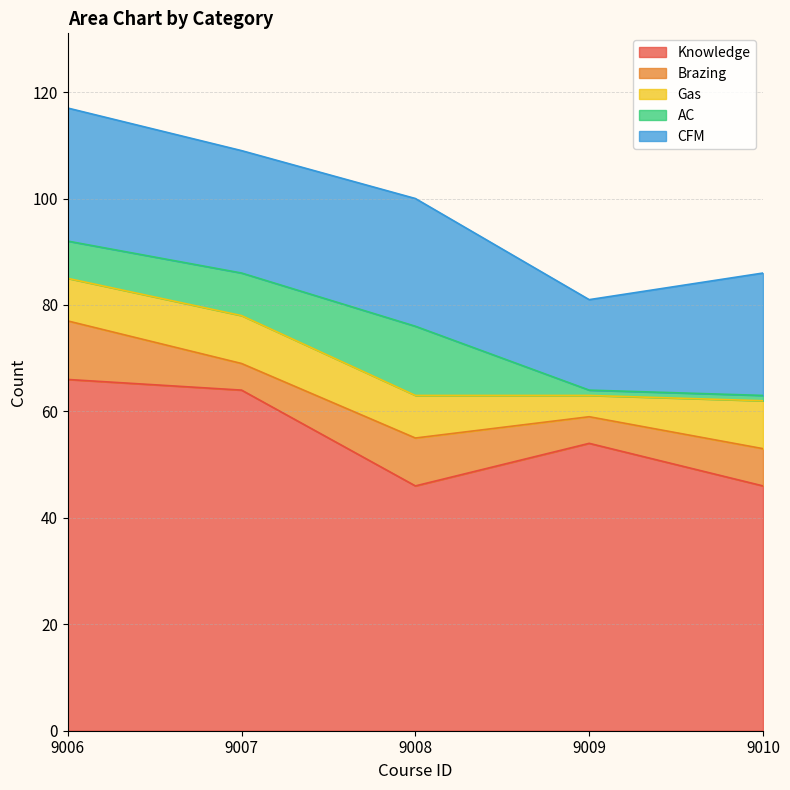

At which label does AC first exceed 7?

9007